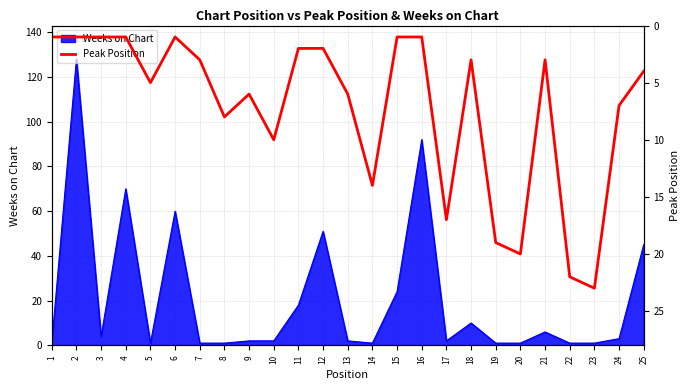

The chart shows a value of 17 at 17. True or false?

True